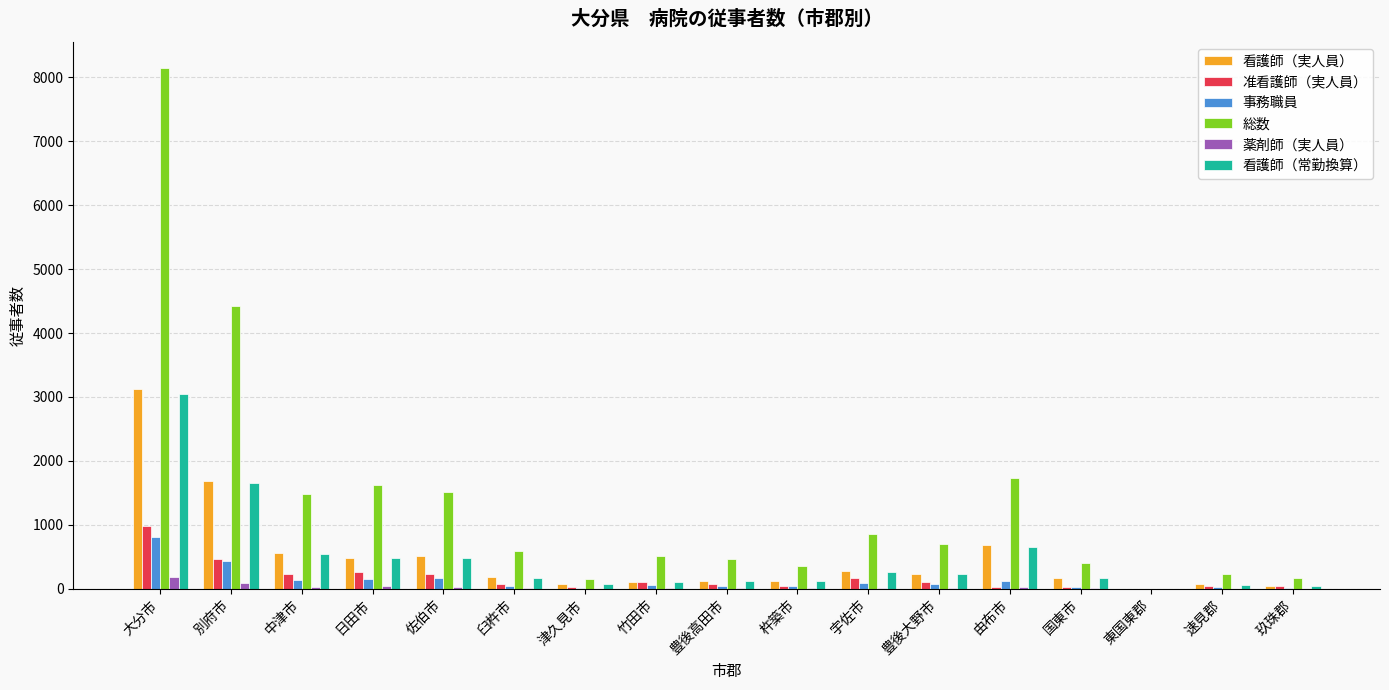

The value of 総数 at 別府市 is 6614.4. True or false?

False